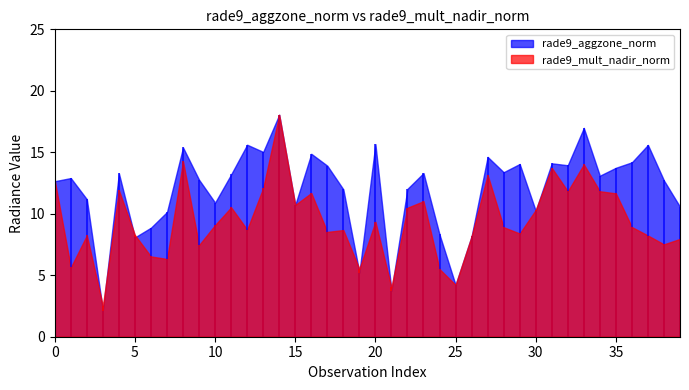

At which category is the sum across all series the highest?

14